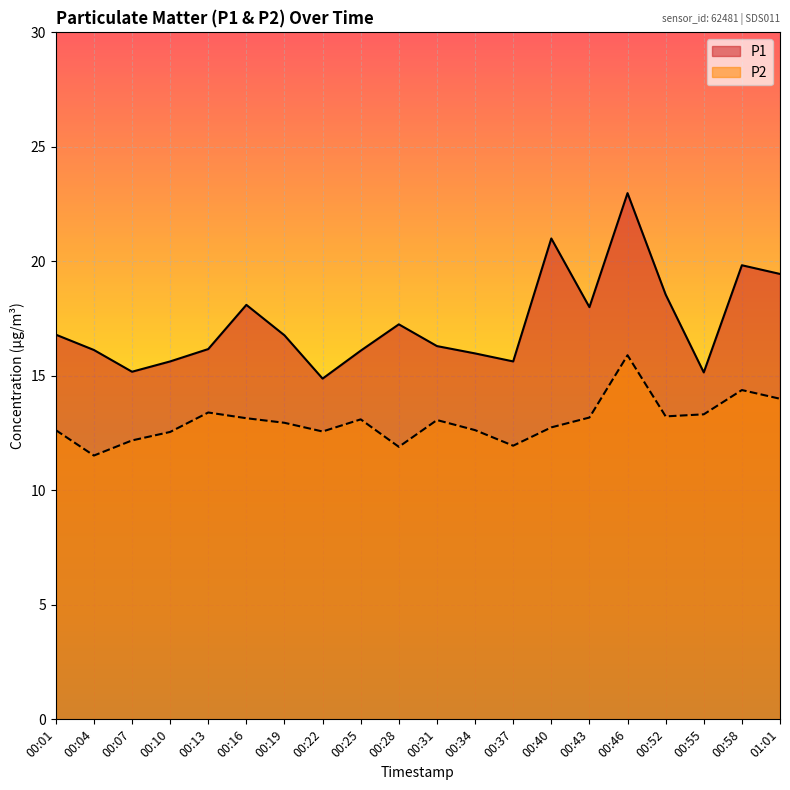

What is the label of the 10th point from the left?

00:28